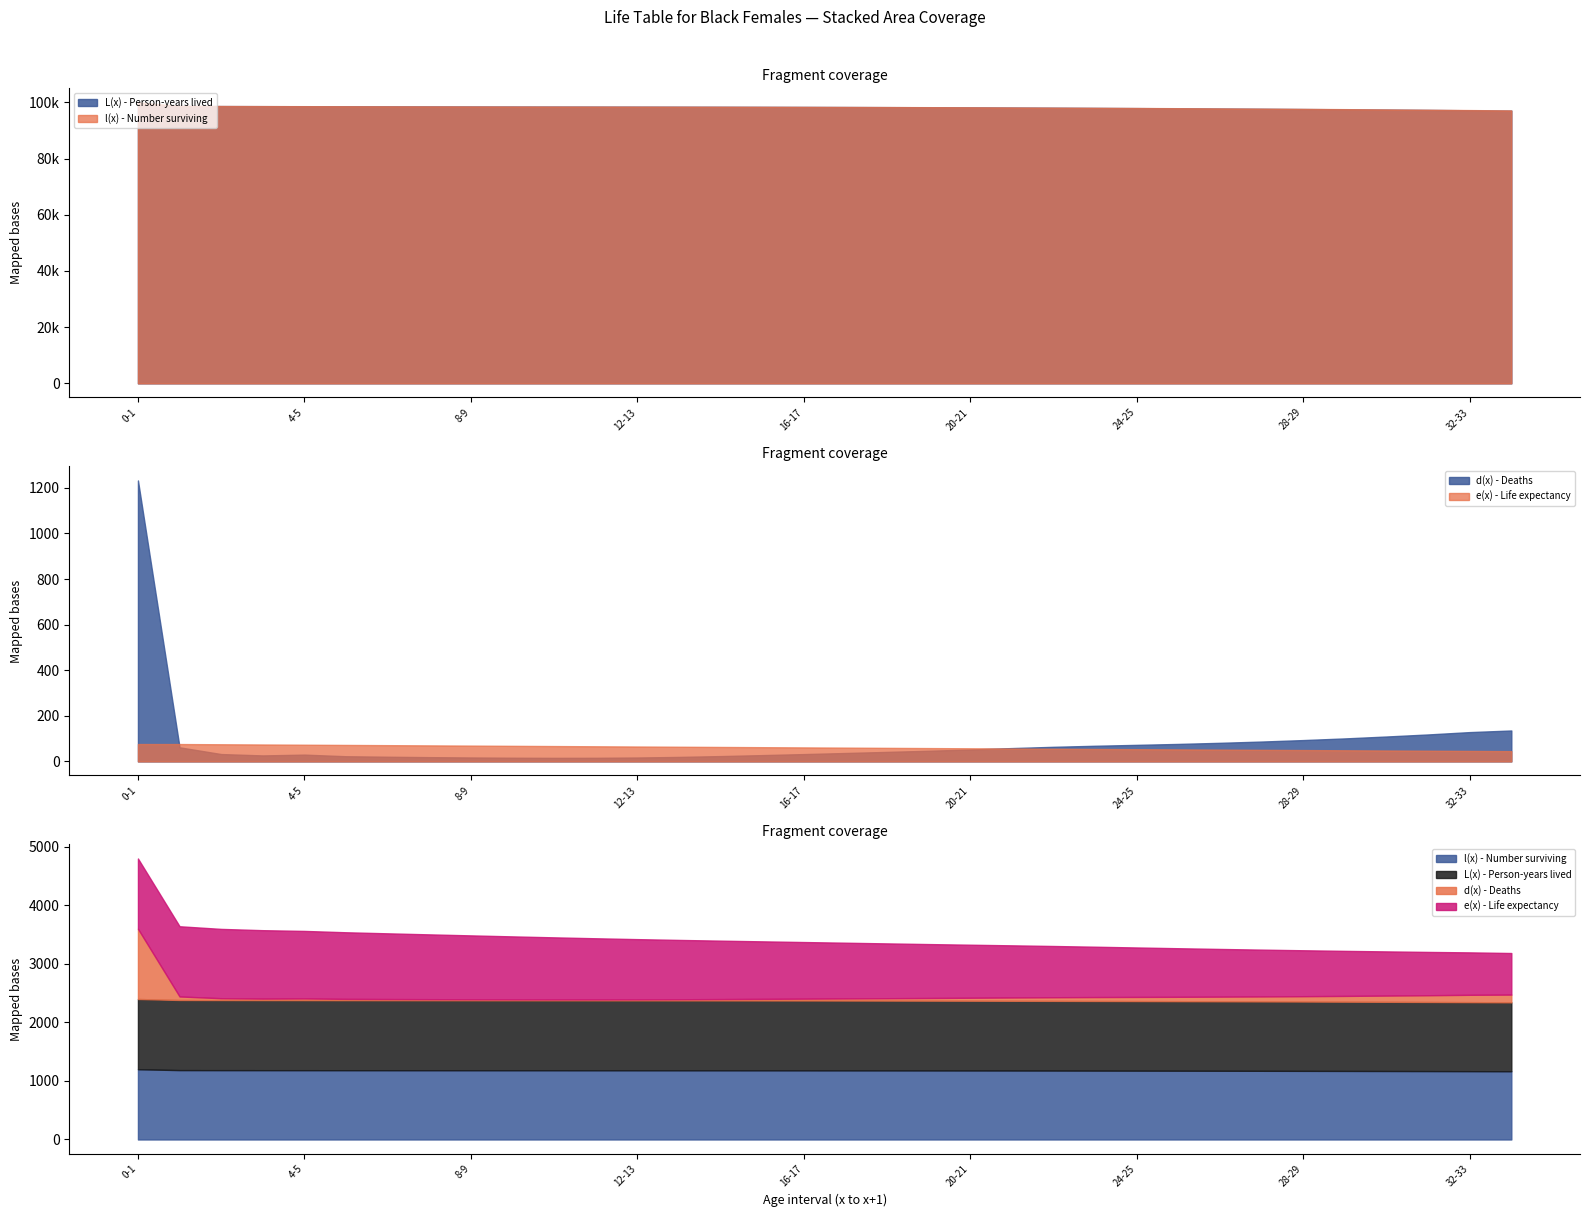

Which series has the largest total across all categories?

l(x) - Number surviving